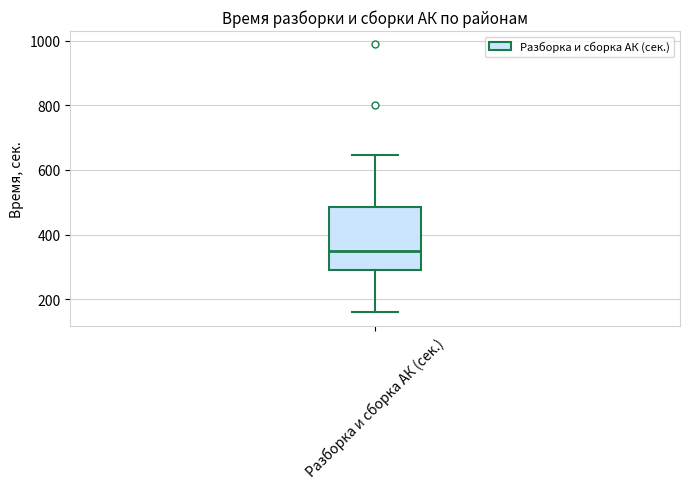

Transcribe this box plot: give where the median line is, the range the box spans, and where the two whiskers end, as read against the y-axis. The values are not printed on the chart, so give them approximately, as read against the axis.

median 340, box 300 to 480, whiskers 160 to 640